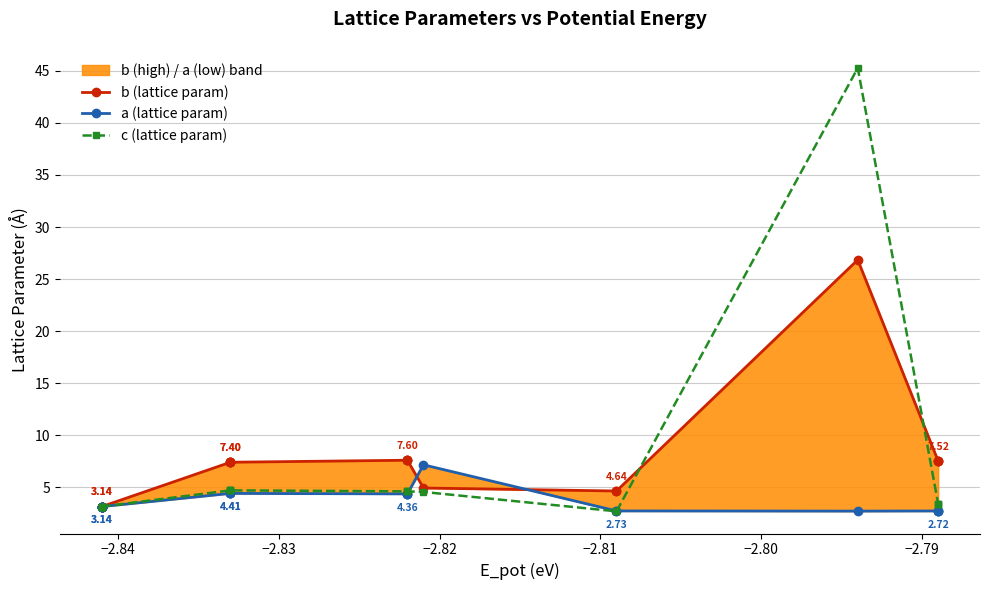

Rank the series by their maximum value, from lowest to highest.

a (lattice param), b (lattice param), c (lattice param)